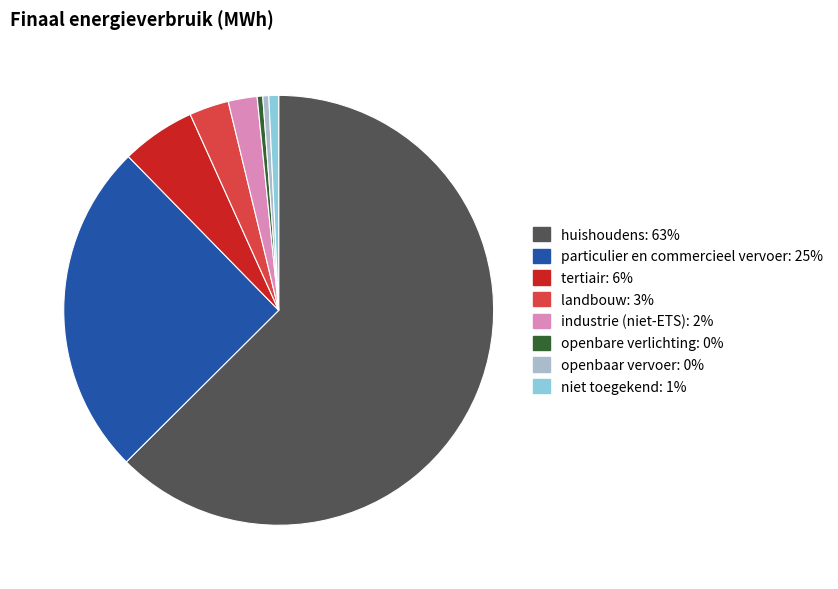

Which category has the biggest portion of the pie?

huishoudens